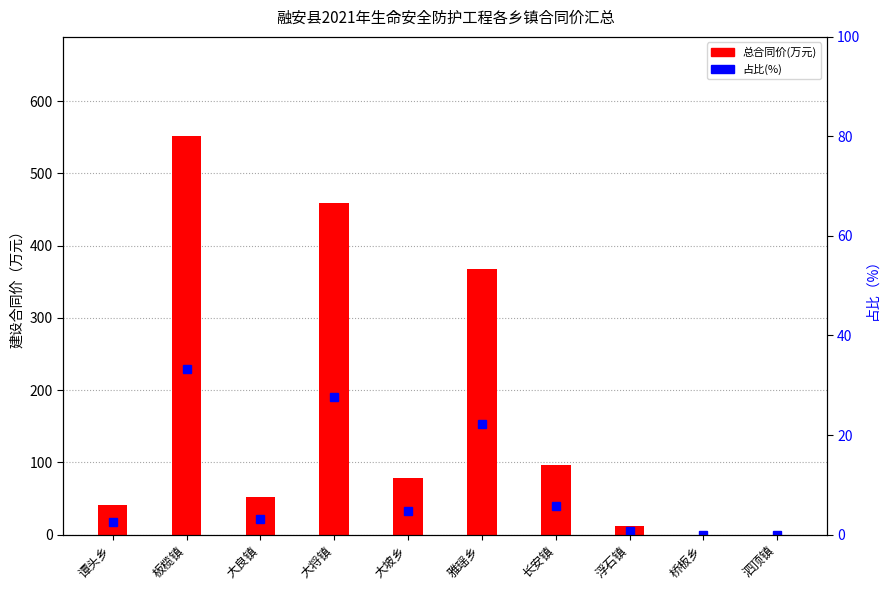

Is it true that 占比(%) equals 22.0 at 泗顶镇?

False